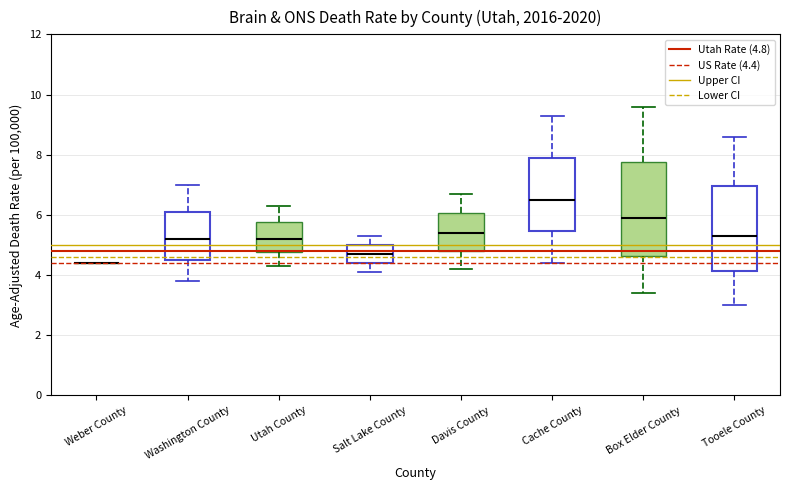

Where does the upper whisker of the box for Davis County end on the y-axis? The values are not printed on the chart, so give them approximately, as read against the axis.

6.8